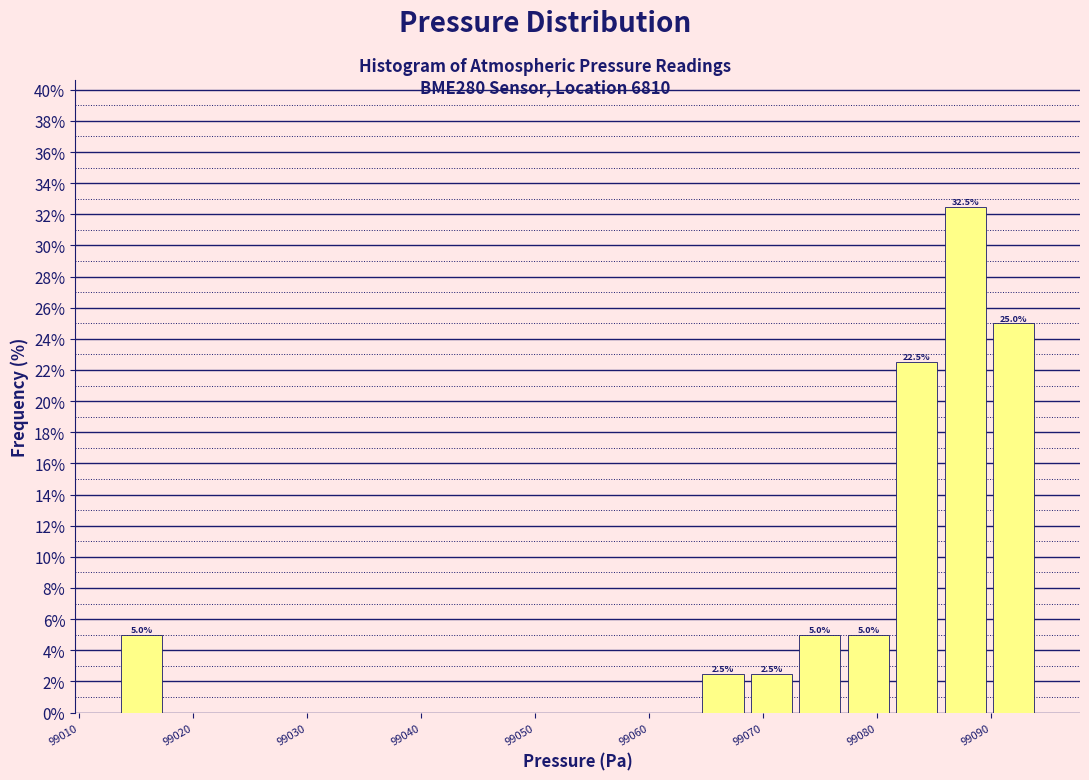

Which range on the x-axis has the tallest bar?

99086 to 99090